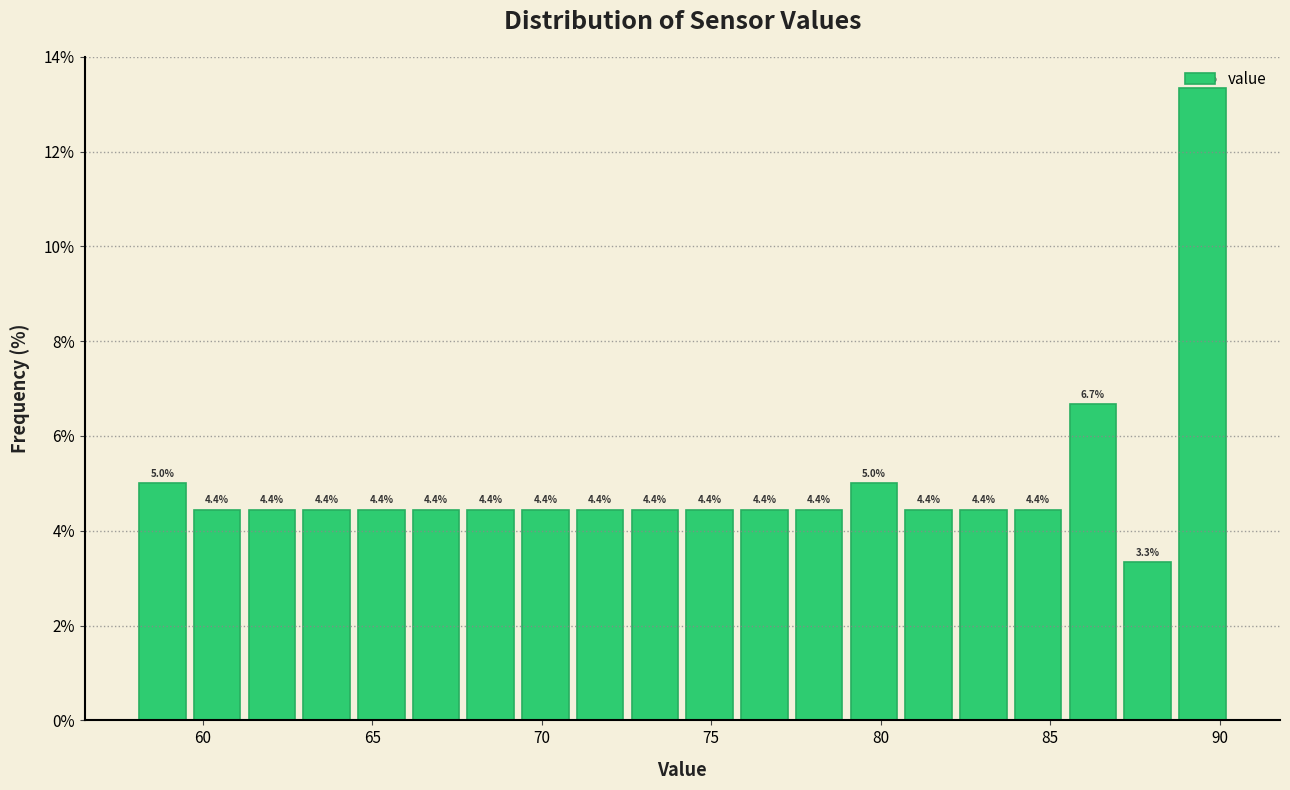

Around what value on the x-axis is the tallest bar? Give the approximate position of its centre, as read against the axis.

89.5